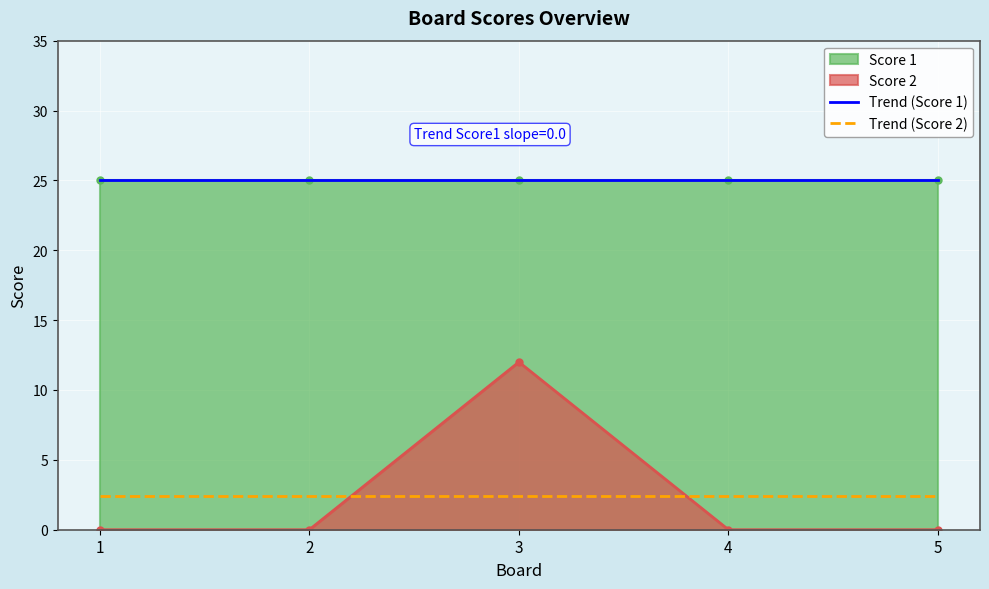

Count the number of categories in the chart.

5